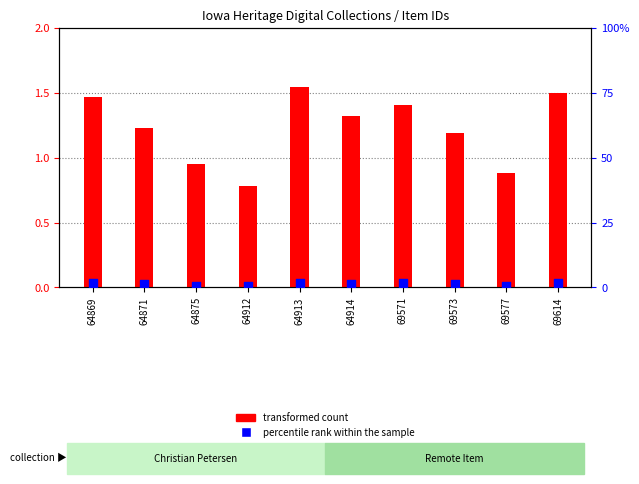

Which series has the widest spread of Y values?

percentile rank within the sample